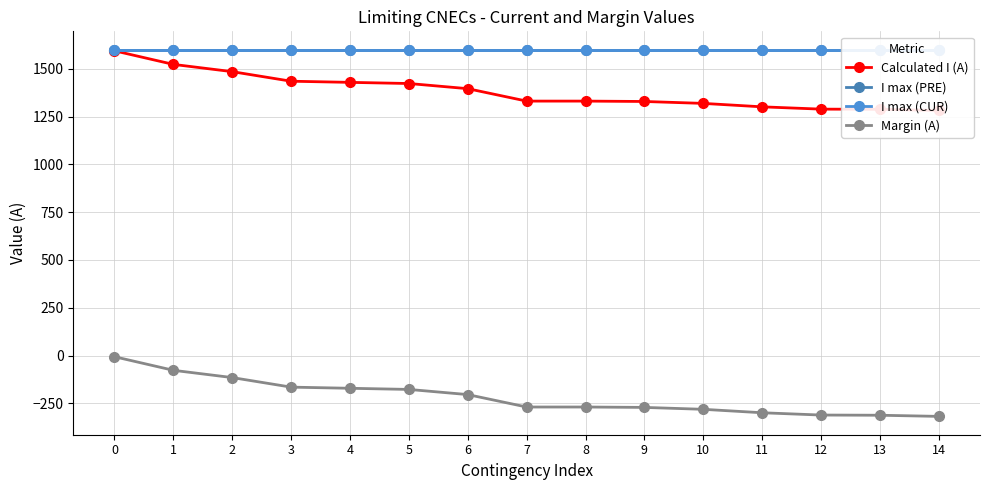

Reading left to right, list all the values displayed in this chart.

Calculated I (A): 0=1594	1=1523	2=1485	3=1435	4=1429	5=1423	6=1396	7=1331	8=1331	9=1329	10=1319	11=1301	12=1289	13=1288	14=1282
I max (PRE): 0=1600	1=1600	2=1600	3=1600	4=1600	5=1600	6=1600	7=1600	8=1600	9=1600	10=1600	11=1600	12=1600	13=1600	14=1600
I max (CUR): 0=1600	1=1600	2=1600	3=1600	4=1600	5=1600	6=1600	7=1600	8=1600	9=1600	10=1600	11=1600	12=1600	13=1600	14=1600
Margin (A): 0=-6	1=-77	2=-115	3=-165	4=-171	5=-177	6=-204	7=-269	8=-269	9=-271	10=-281	11=-299	12=-311	13=-312	14=-318